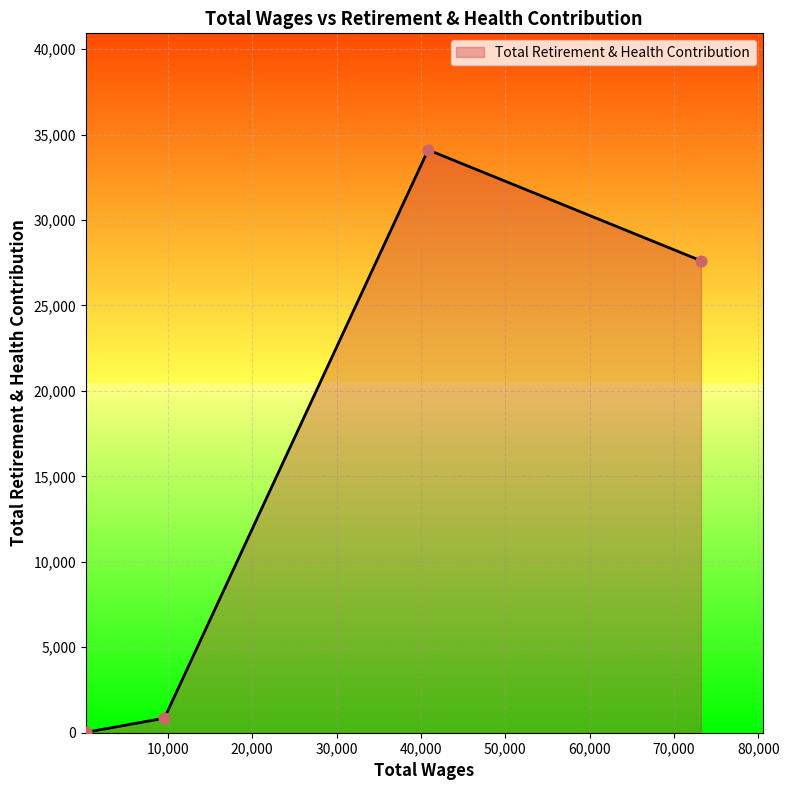

True or false: there are more than 1 points higher than both neighbors.

False